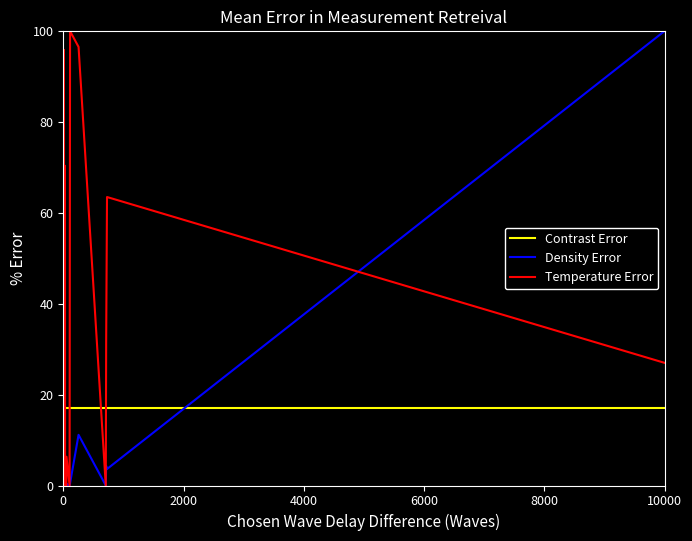

After their last crossing, which series has the higher values: Density Error or Contrast Error?

Density Error